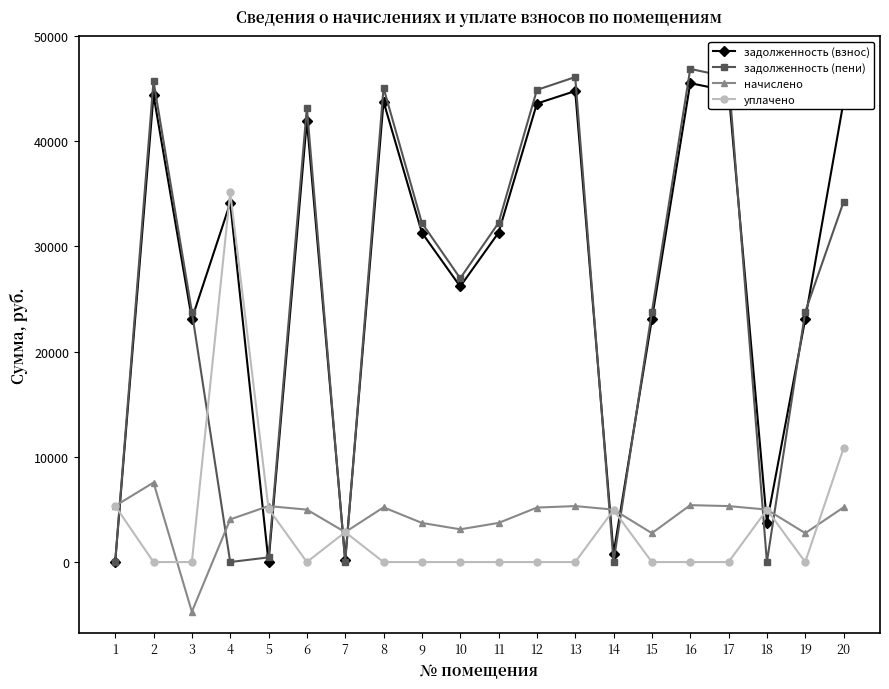

What is the average value of the задолженность (пени) series?

25773.3